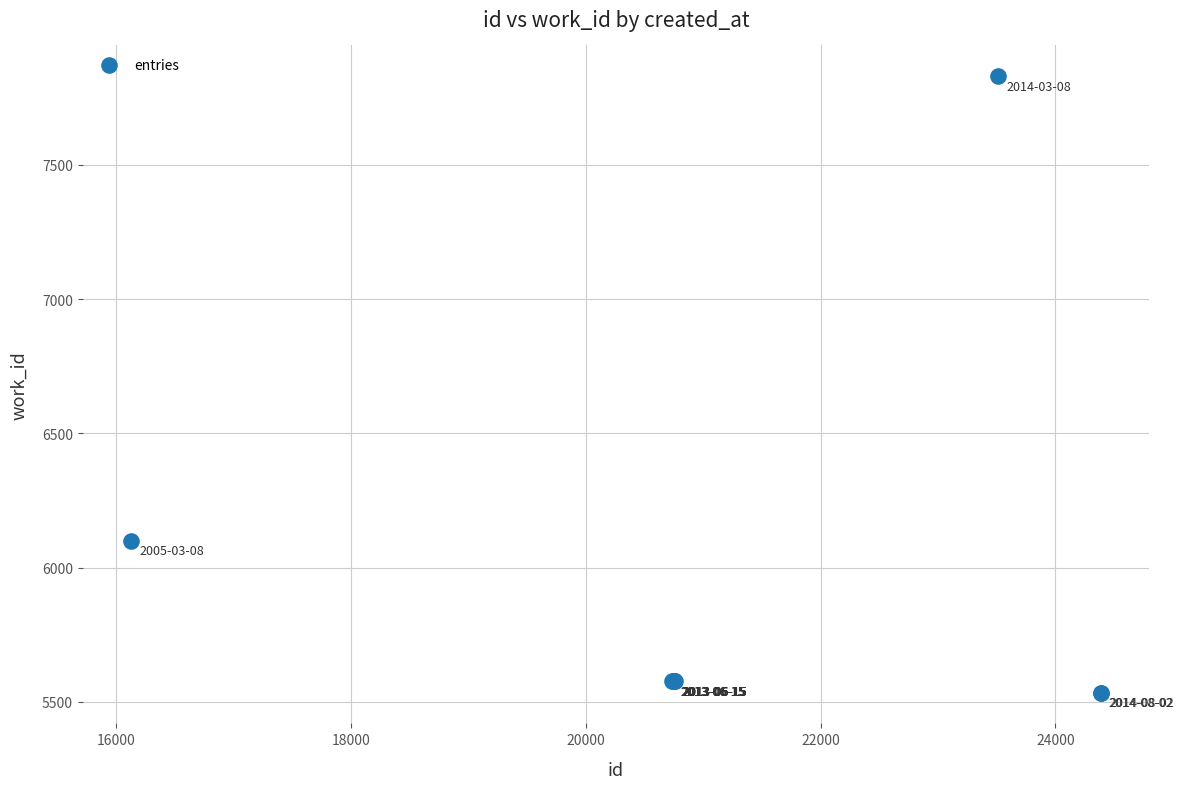

What Y value in the scatter plot is closest to 6682?

6101